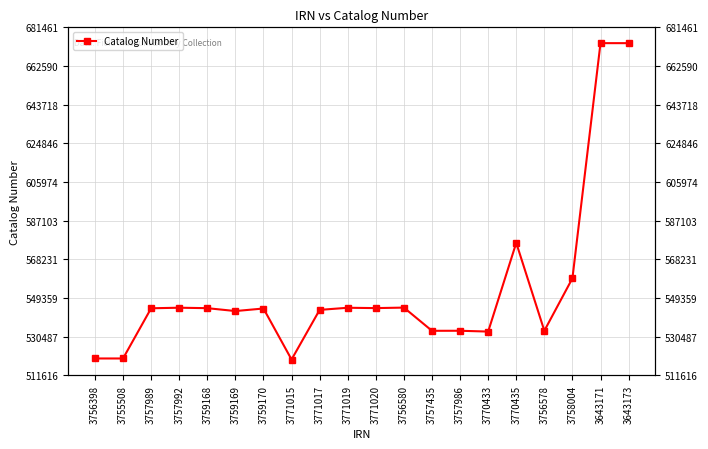

What is the sum of the values at 3770433 and 3758004?

1091965